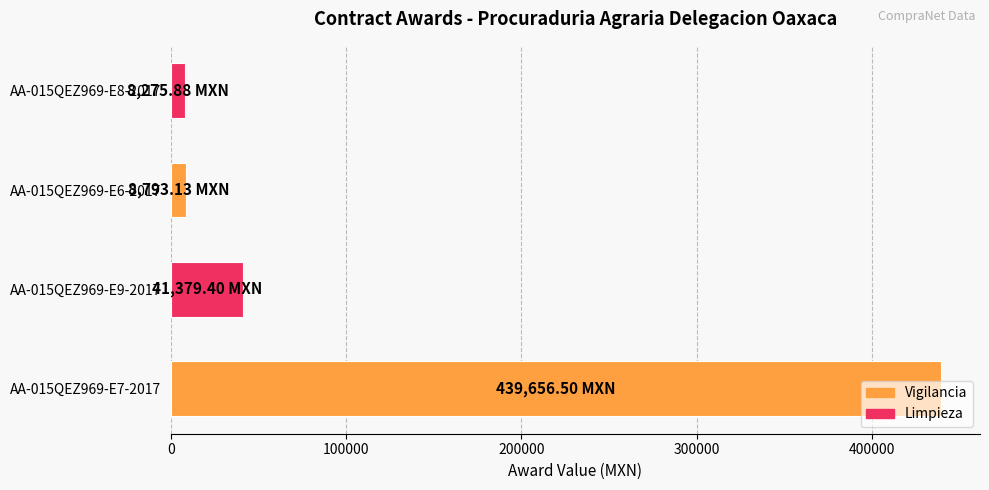

What is the difference between the maximum and minimum values?

431380.6